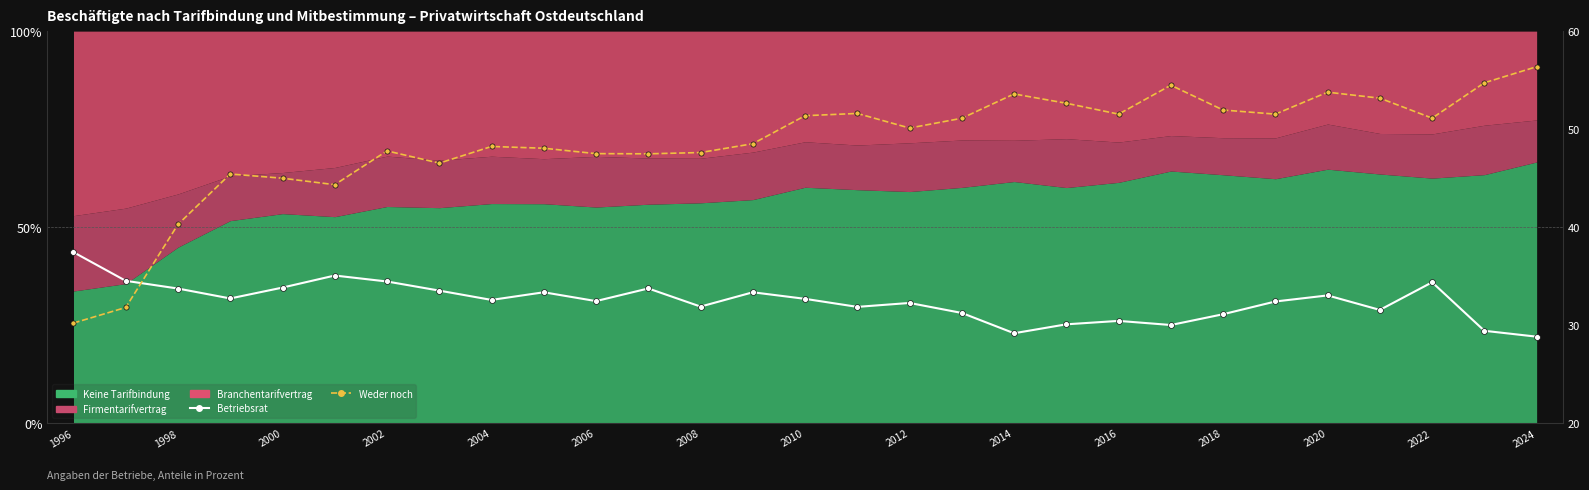

Which series contains the lowest Y value?

Betriebsrat (alle Betriebe)